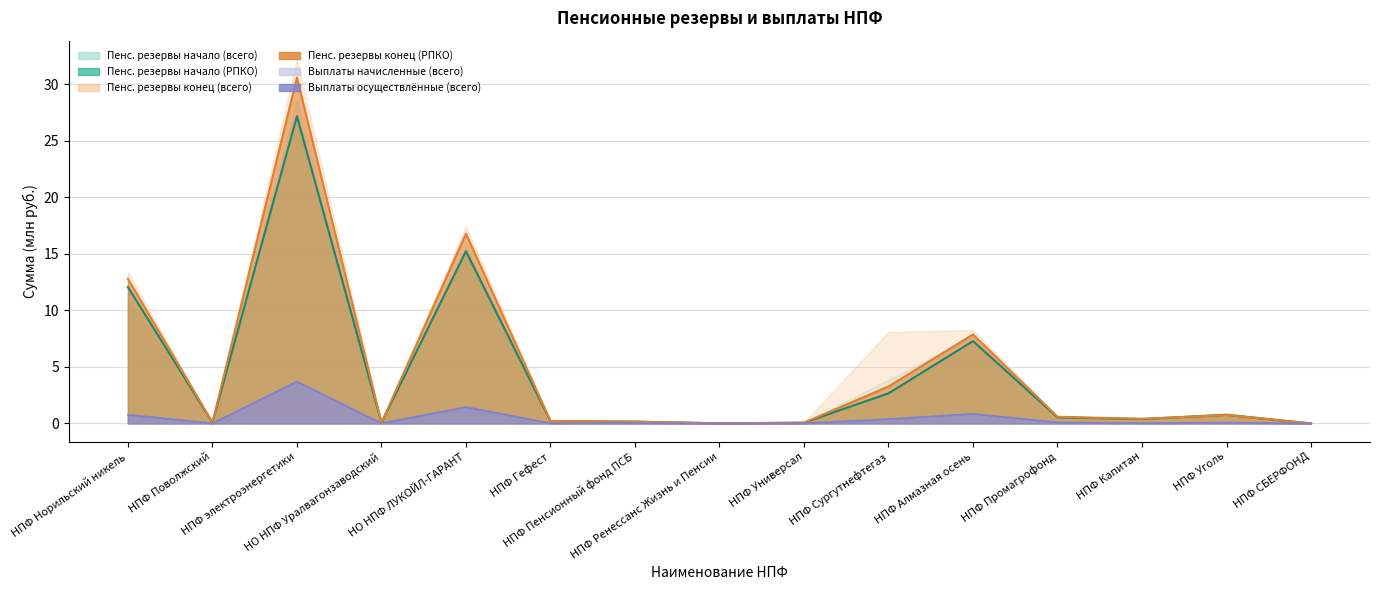

At which category is the sum across all series the highest?

НПФ электроэнергетики